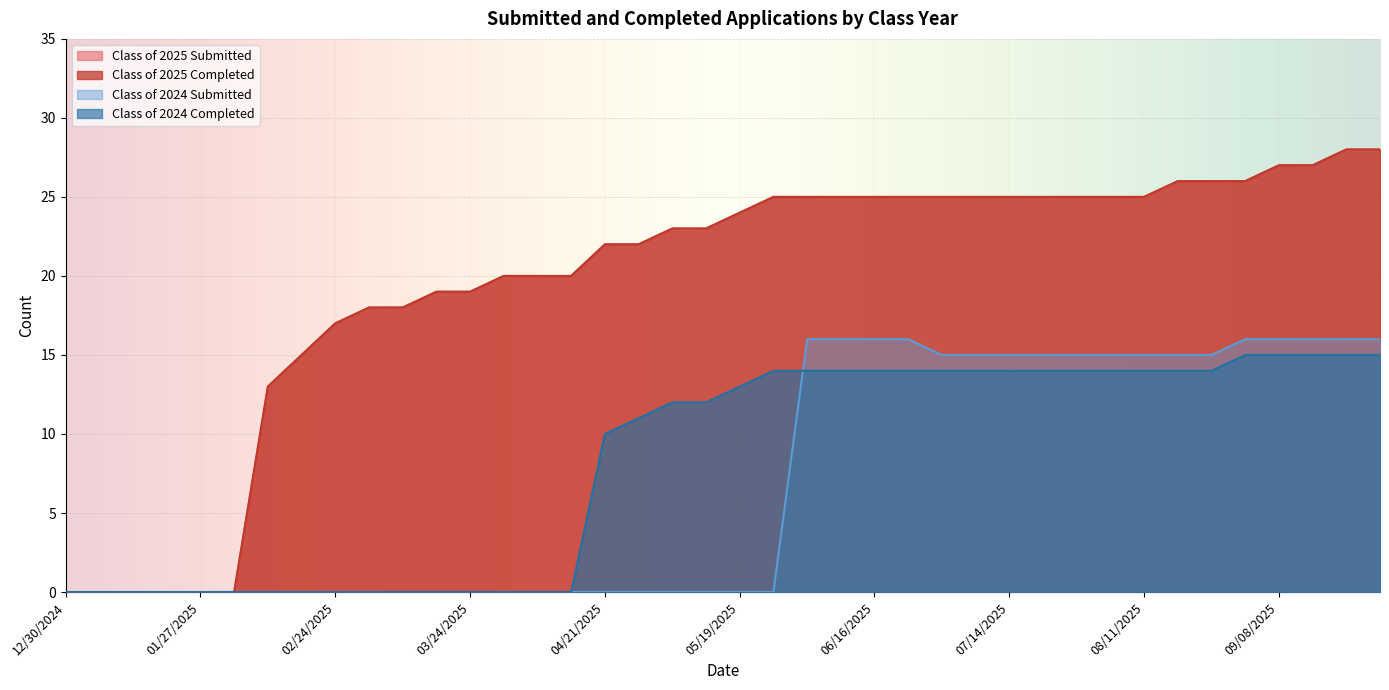

True or false: Class of 2025 Completed and Class of 2024 Submitted intersect in this chart.

False